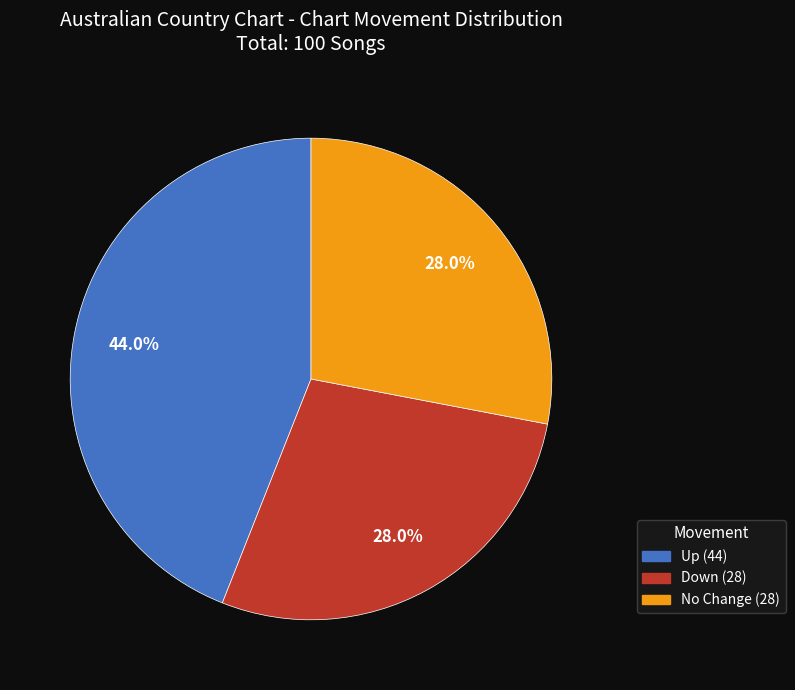

Is there any slice that represents more than half of the pie?

No